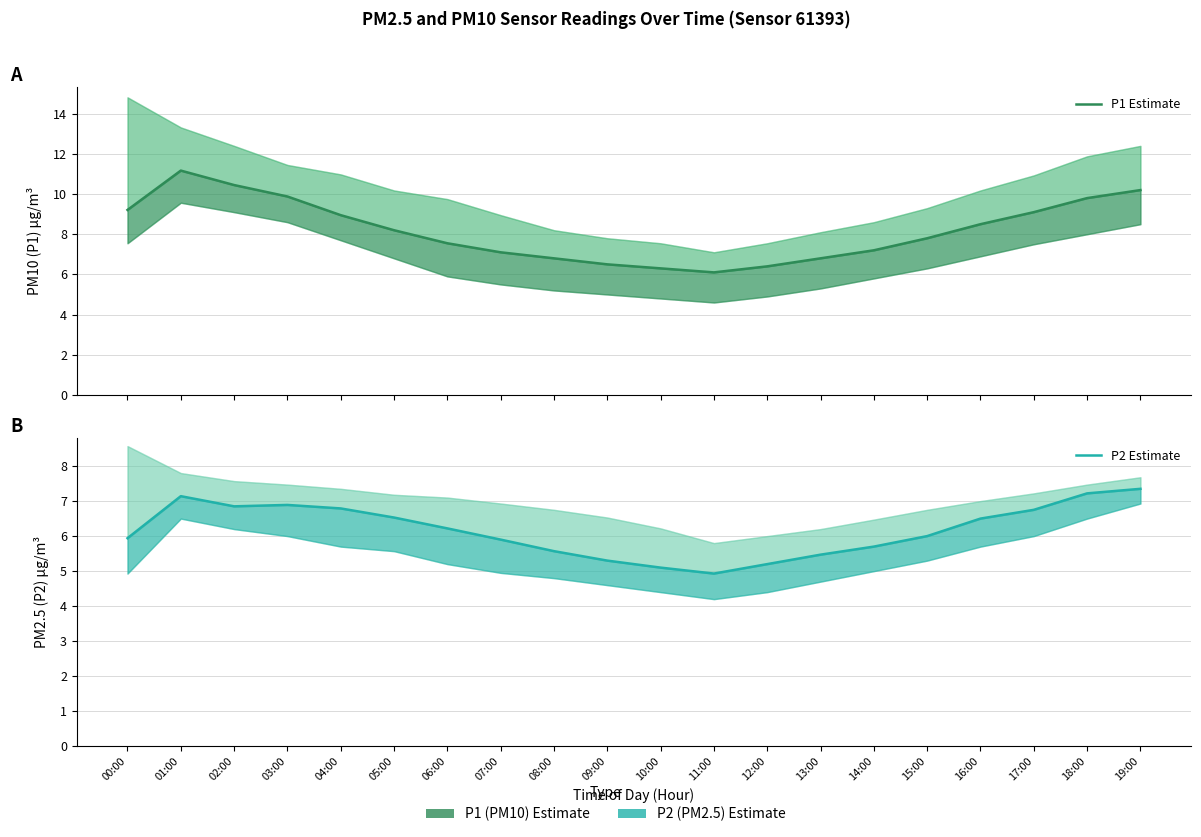

Which has a higher value, 03:00 or 08:00?

03:00